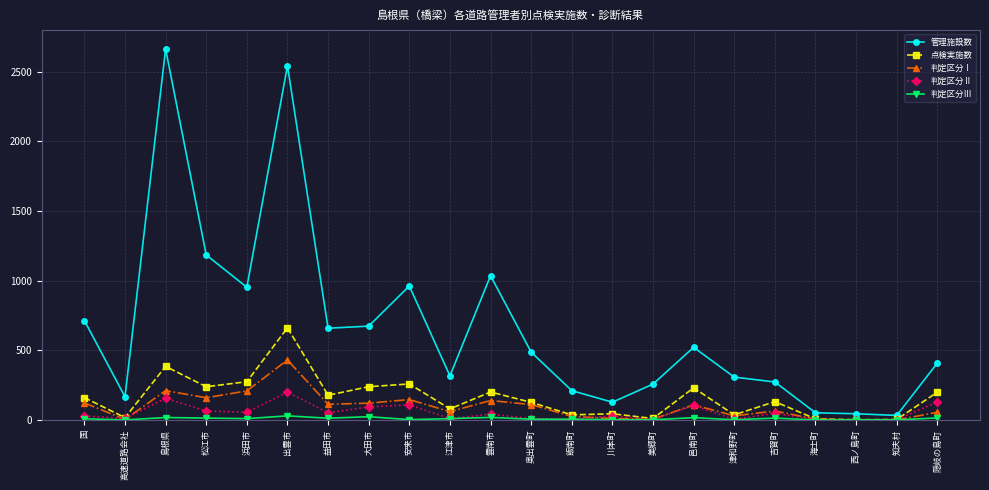

What is the average value of the 判定区分Ⅰ series?

97